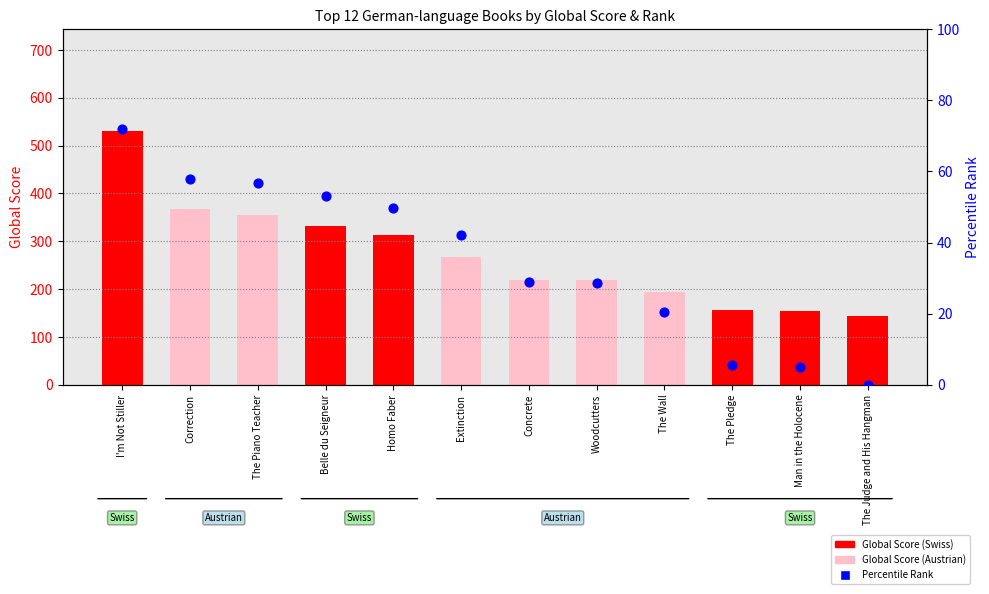

What is the total value across all series at Concrete?

248.9